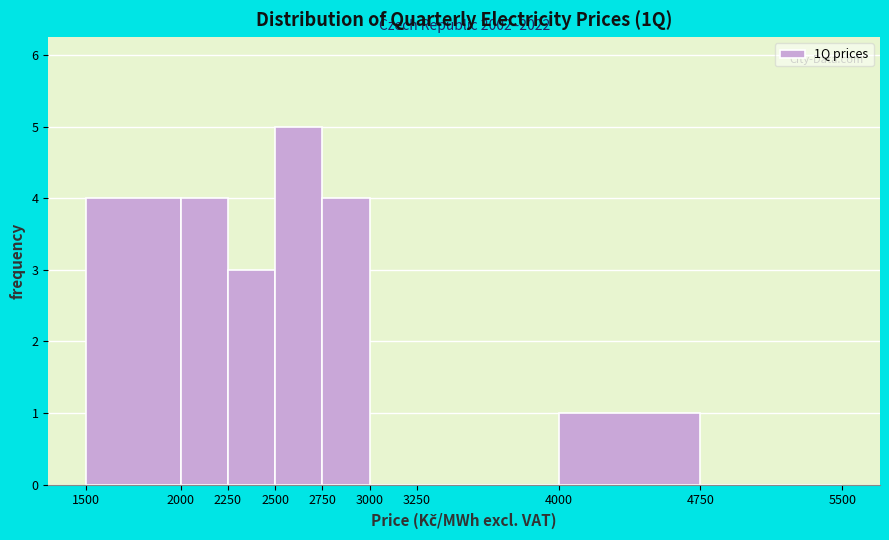

Which range on the x-axis has the tallest bar?

2500 to 2750